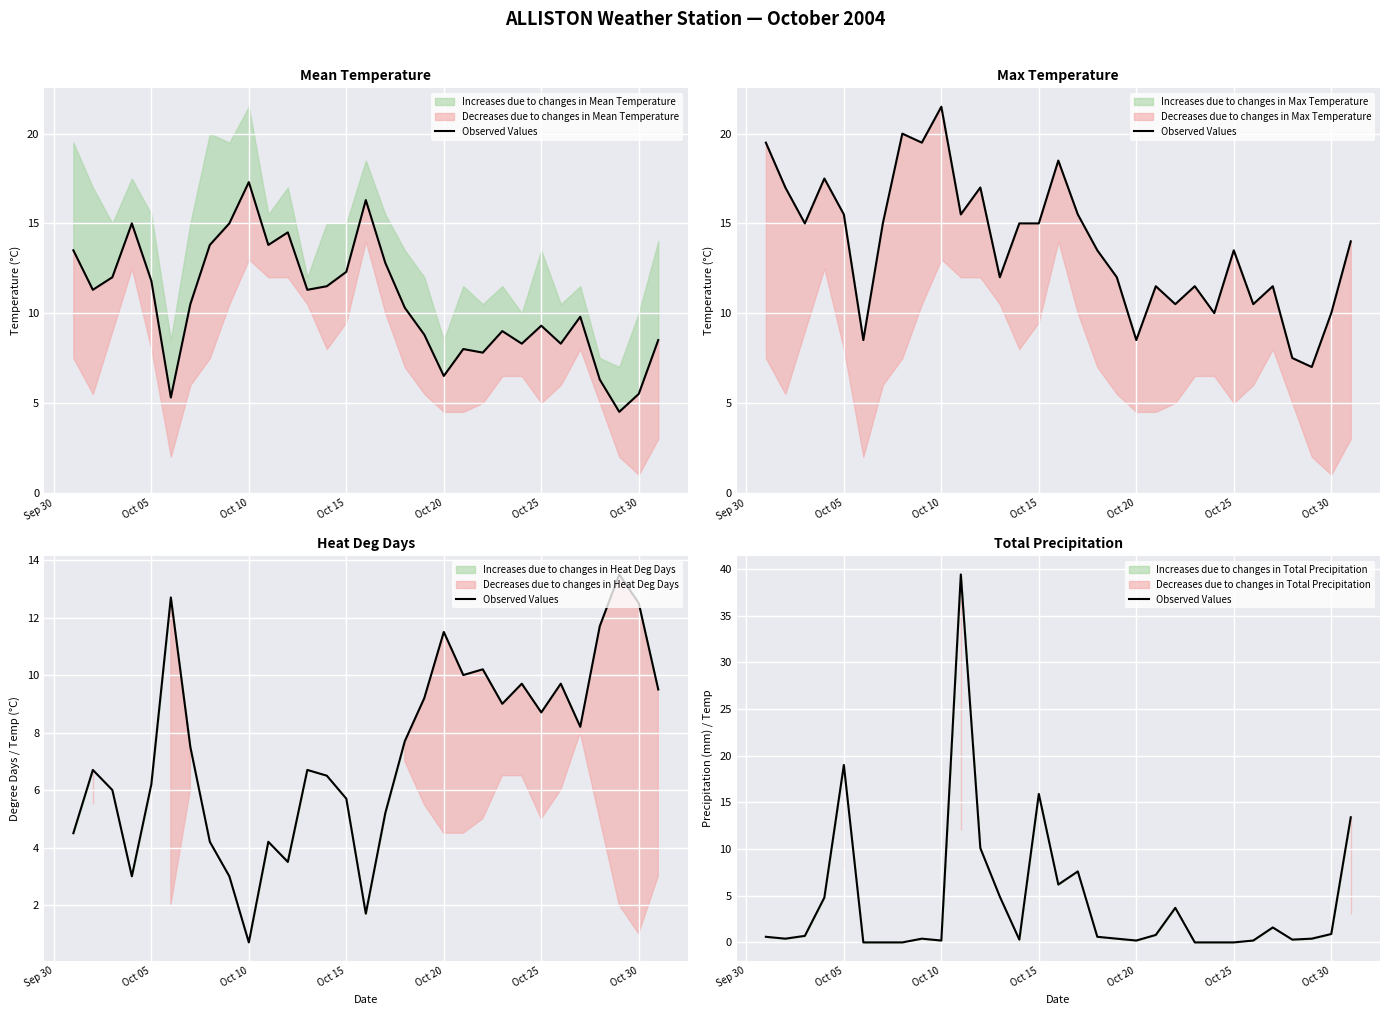

Reading left to right, extract all data points from this chart.

0.6	0.4	0.7	4.8	19.0	0.0	0.0	0.0	0.4	0.2	39.4	10.1	4.9	0.3	15.9	6.2	7.6	0.6	0.4	0.2	0.8	3.7	0.0	0.0	0.0	0.2	1.6	0.3	0.4	0.9	13.4